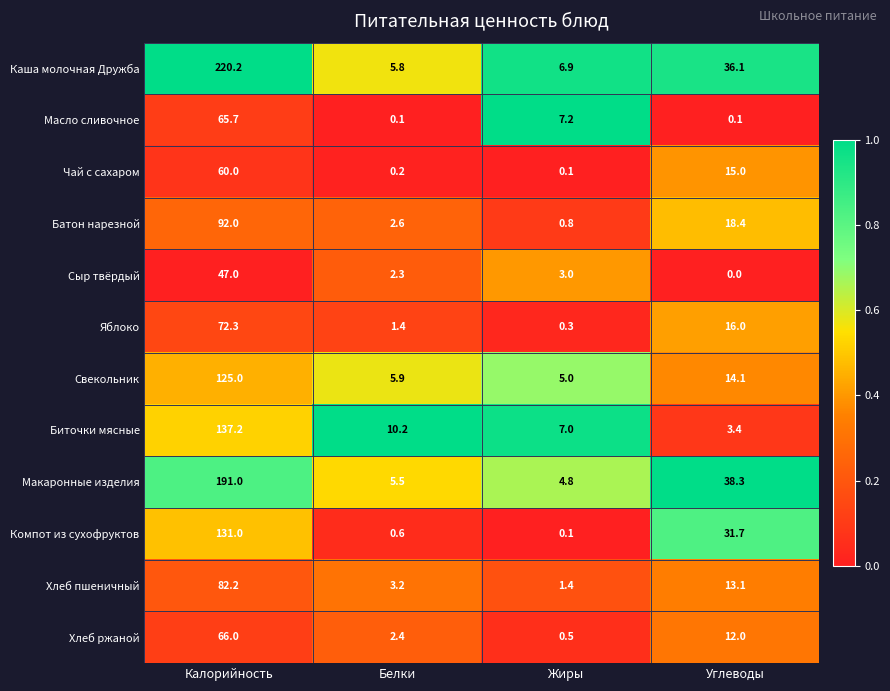

Where does the Макаронные изделия series first go above 38?

Калорийность